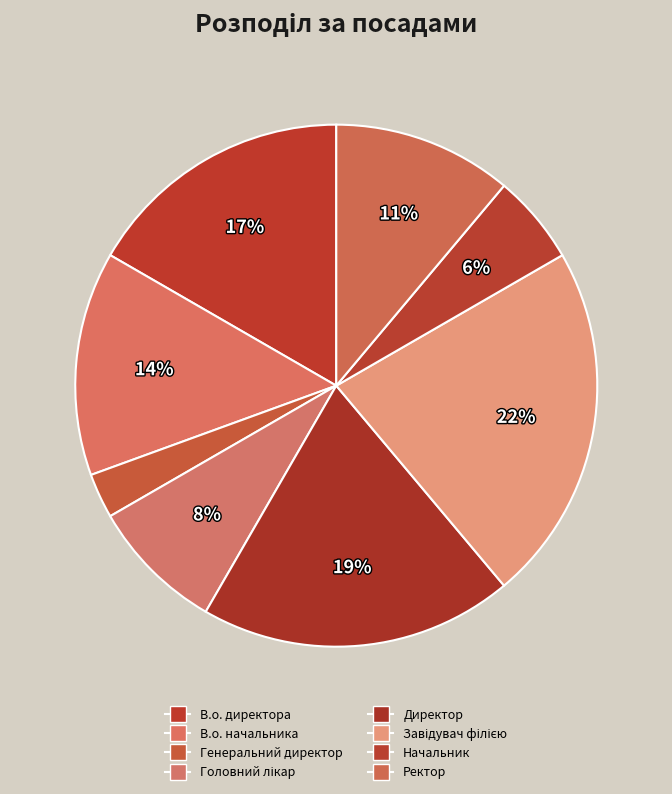

Is Ректор the majority of the pie?

No